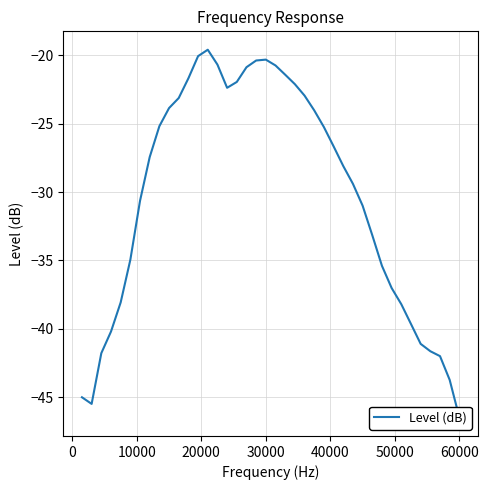

Count the number of values greater than -27.

19